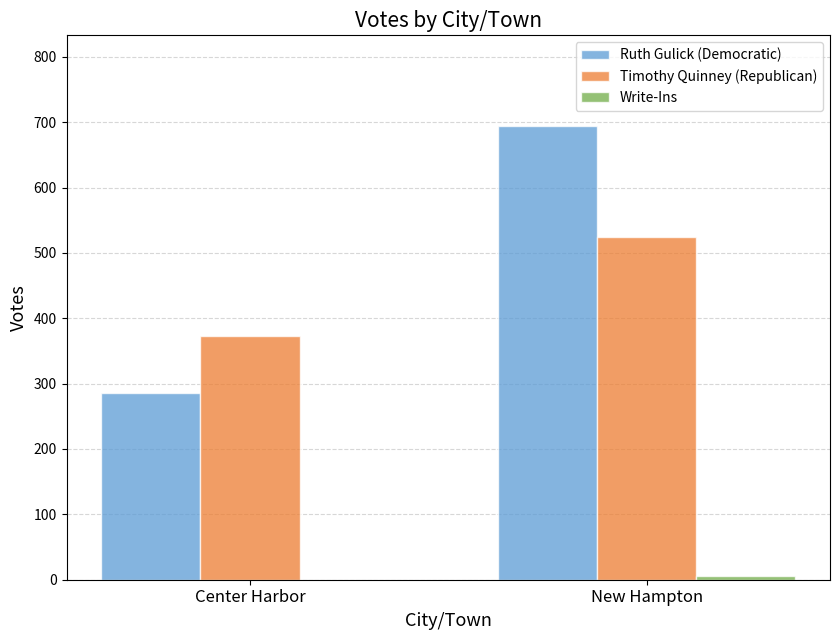

What is the sum of the Timothy Quinney (Republican) values at New Hampton and Center Harbor?

898